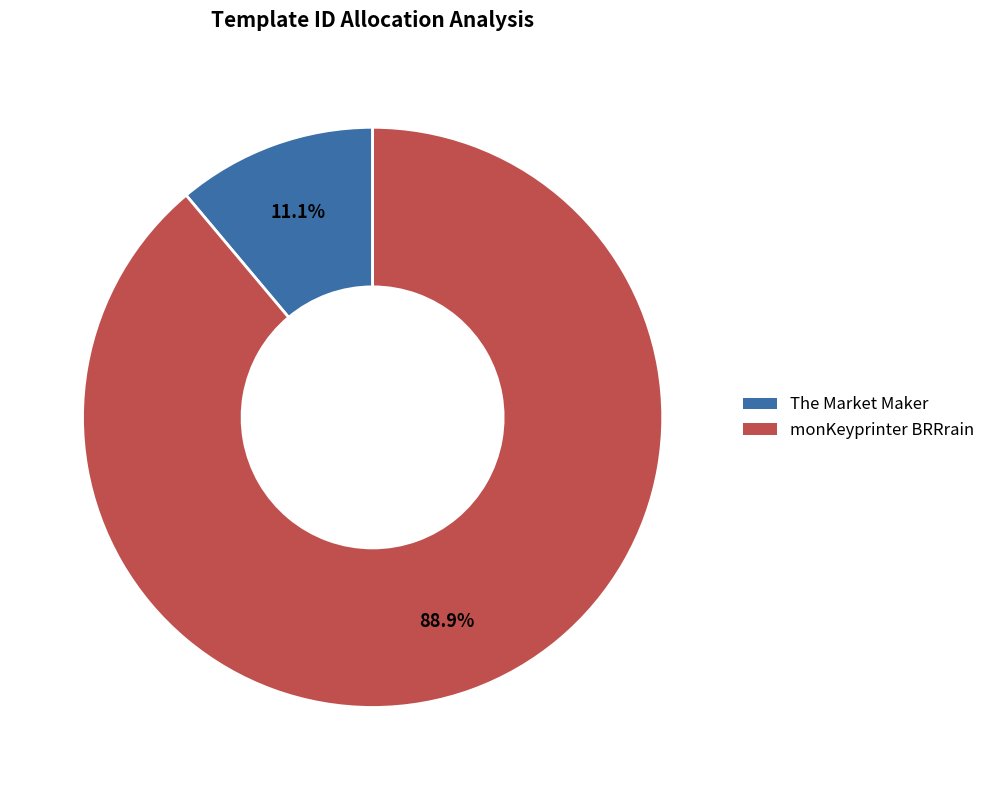

Which slice represents more than half of the pie?

monKeyprinter BRRrain